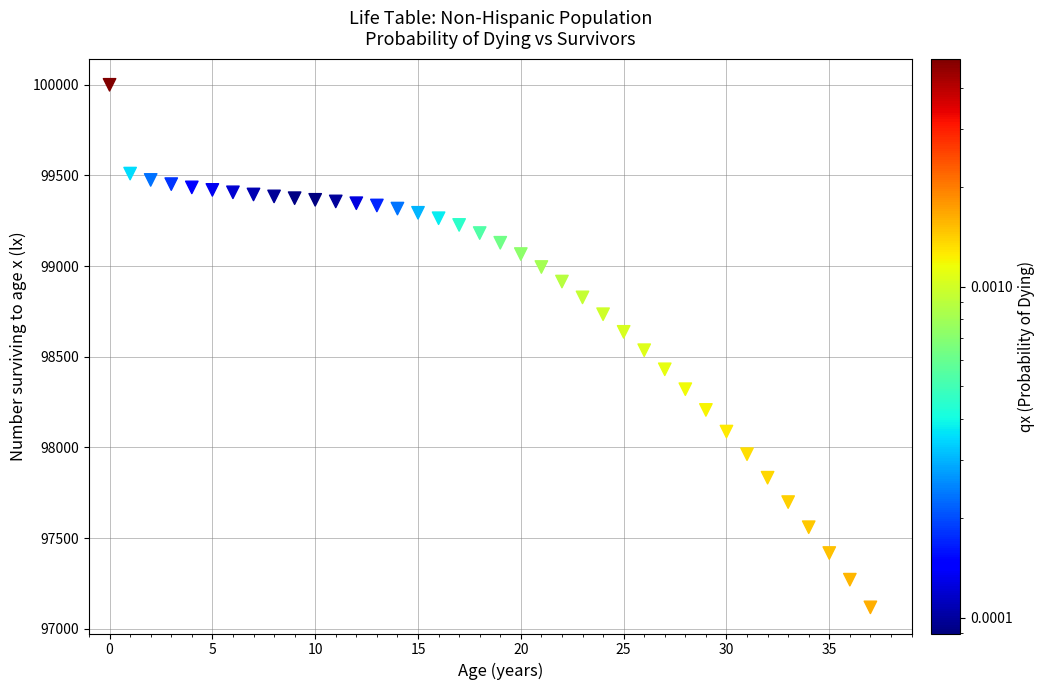

How many data points are displayed?

38